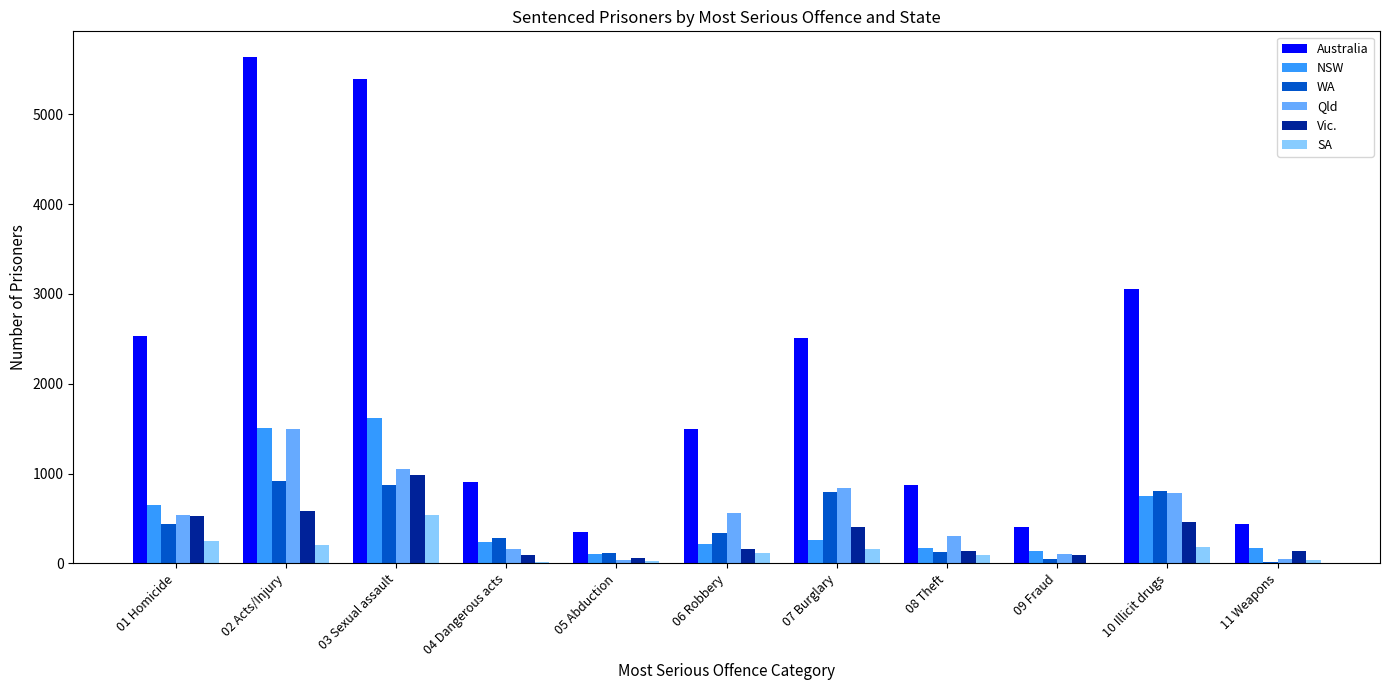

True or false: Australia has a value of 438 at 11 Weapons.

True